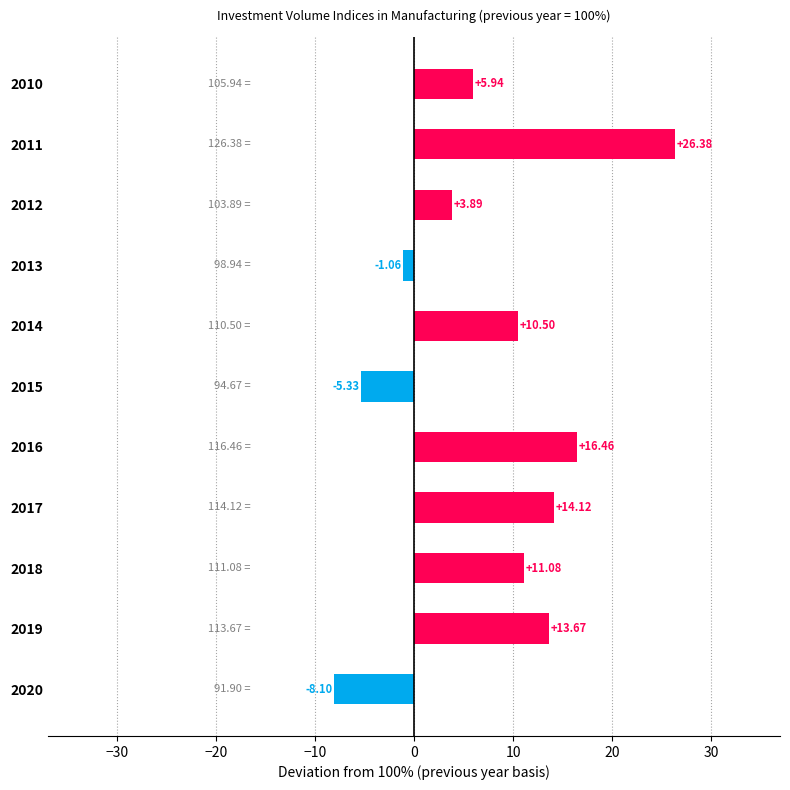

What is the difference between the second highest and minimum values?

24.6